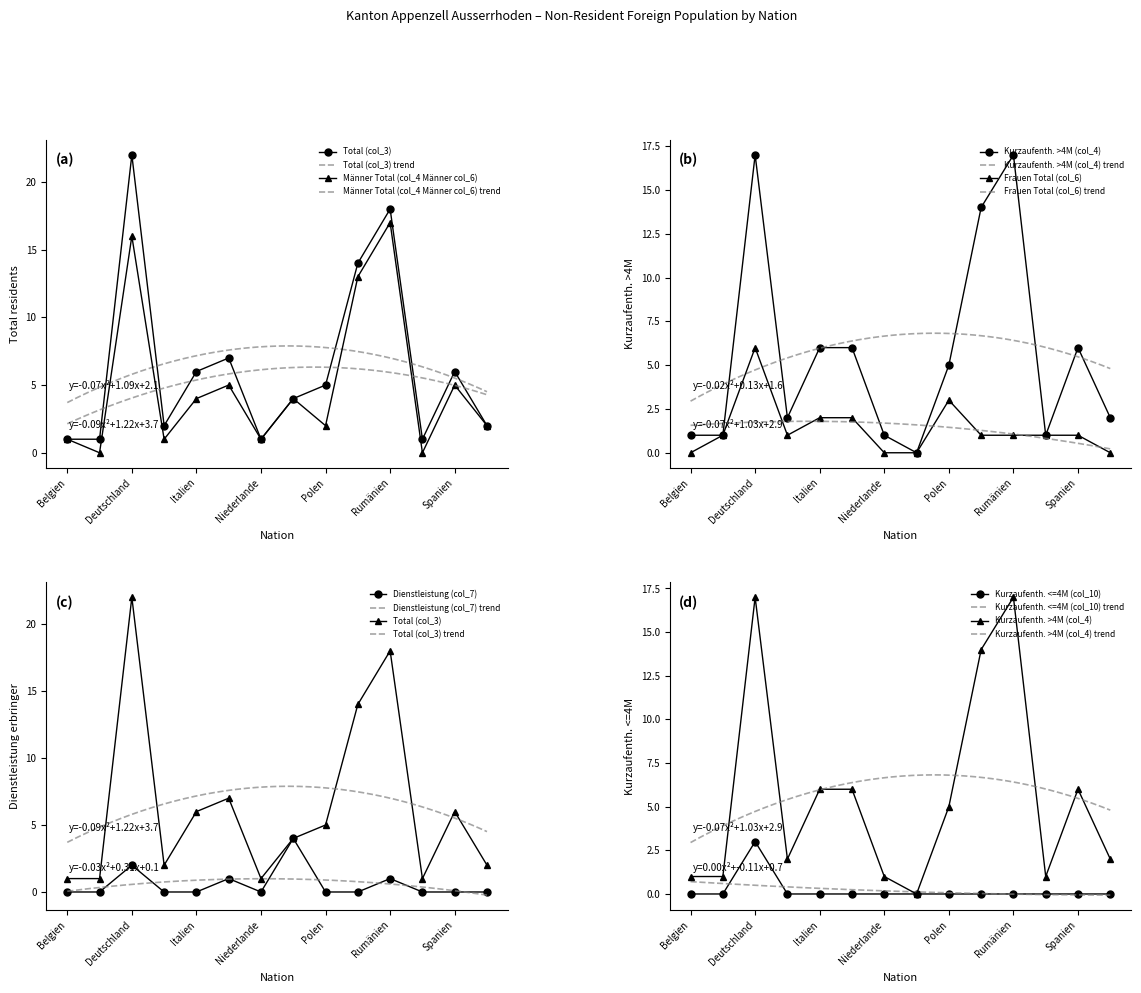

Read the Frauen Total (col_6) value at Deutschland.

6